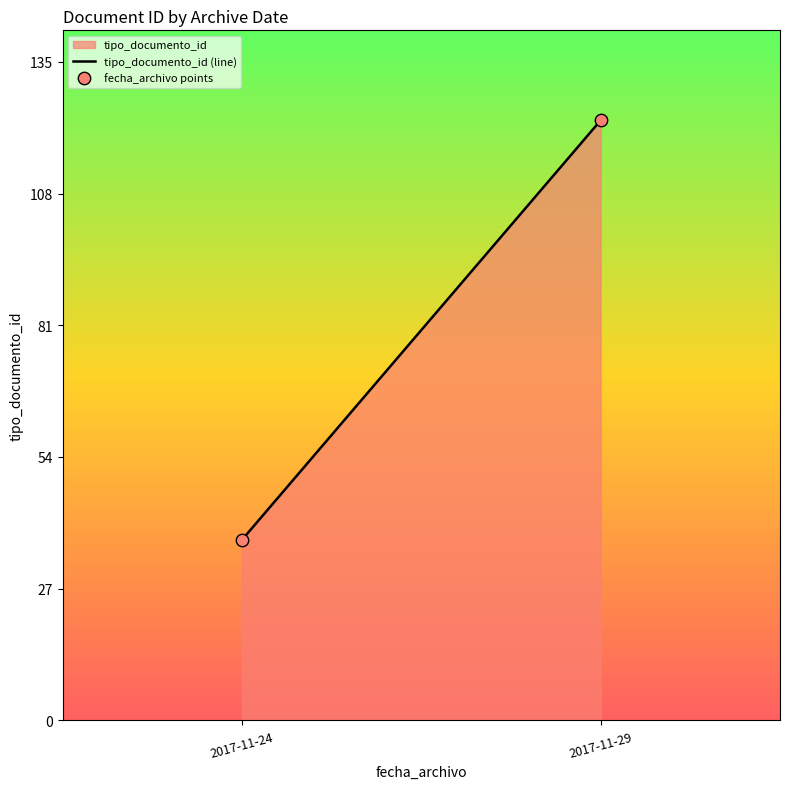

What is the average Y value?

80